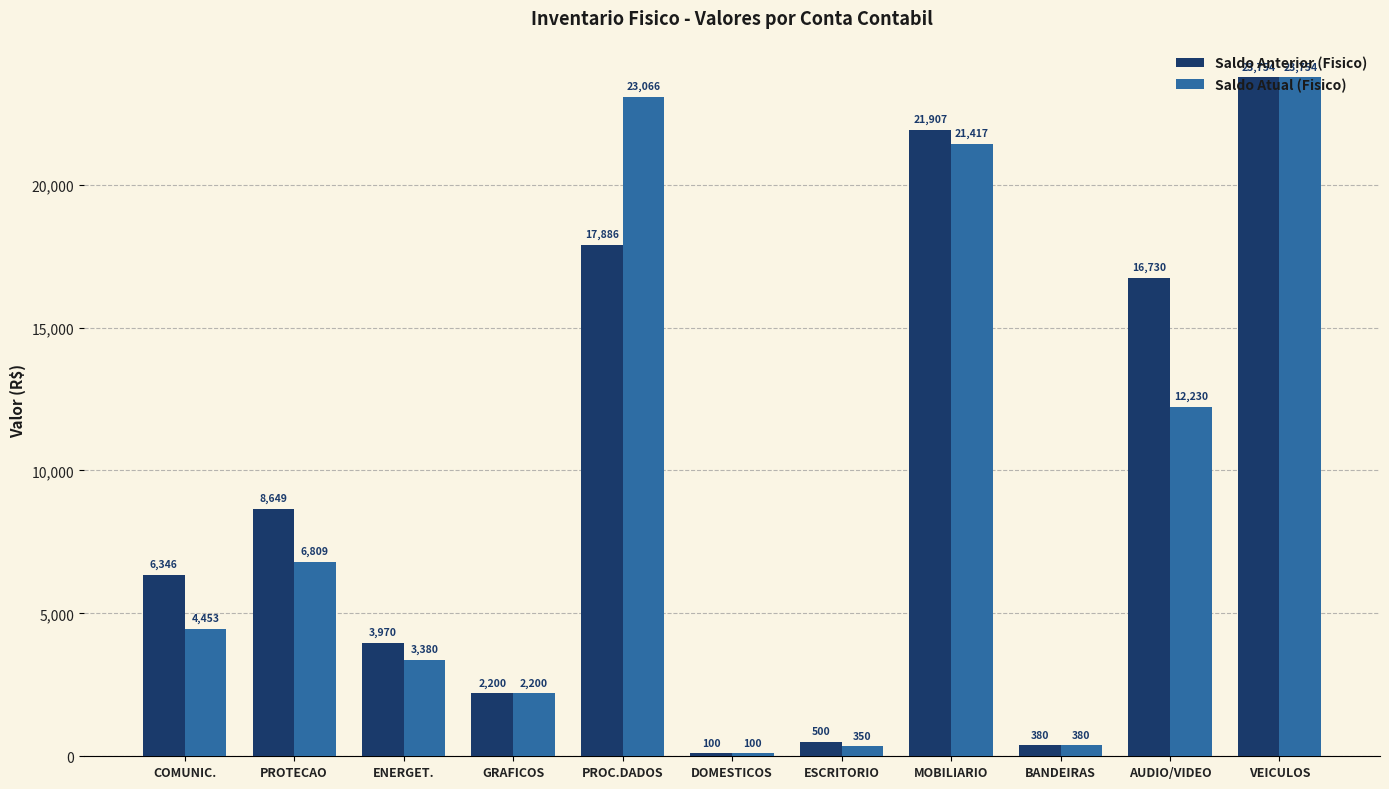

At which category is the sum across all series the highest?

VEICULOS